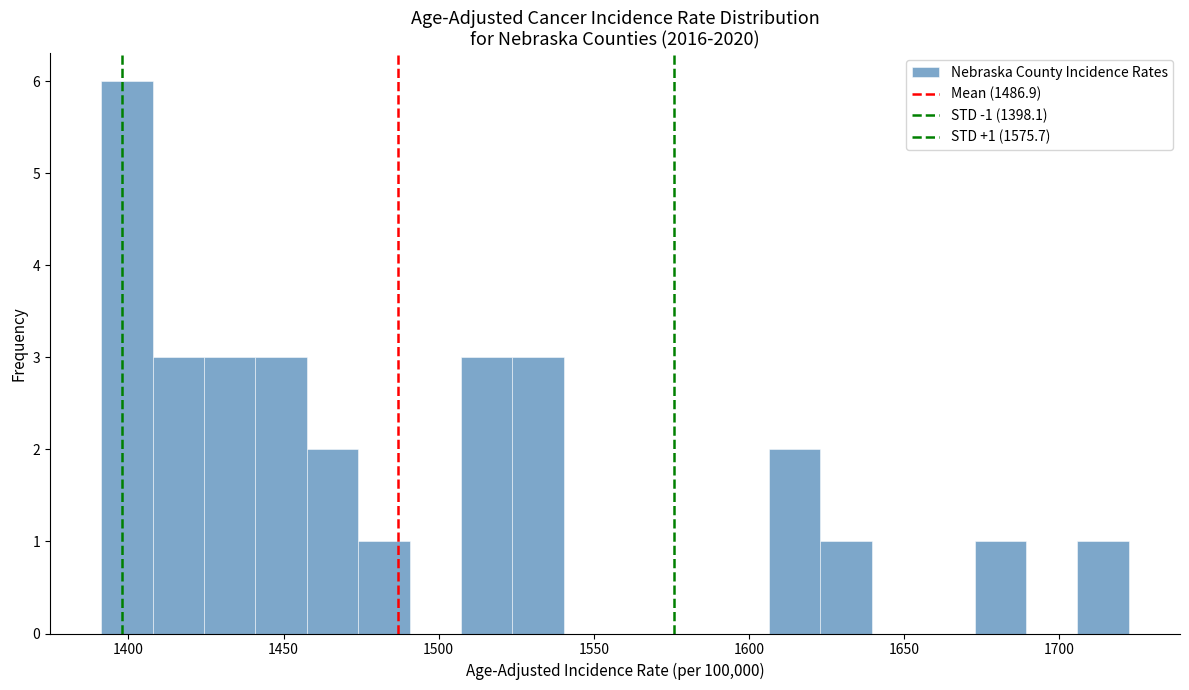

Read against the x-axis, roughly where is the centre of the tallest bar?

1400